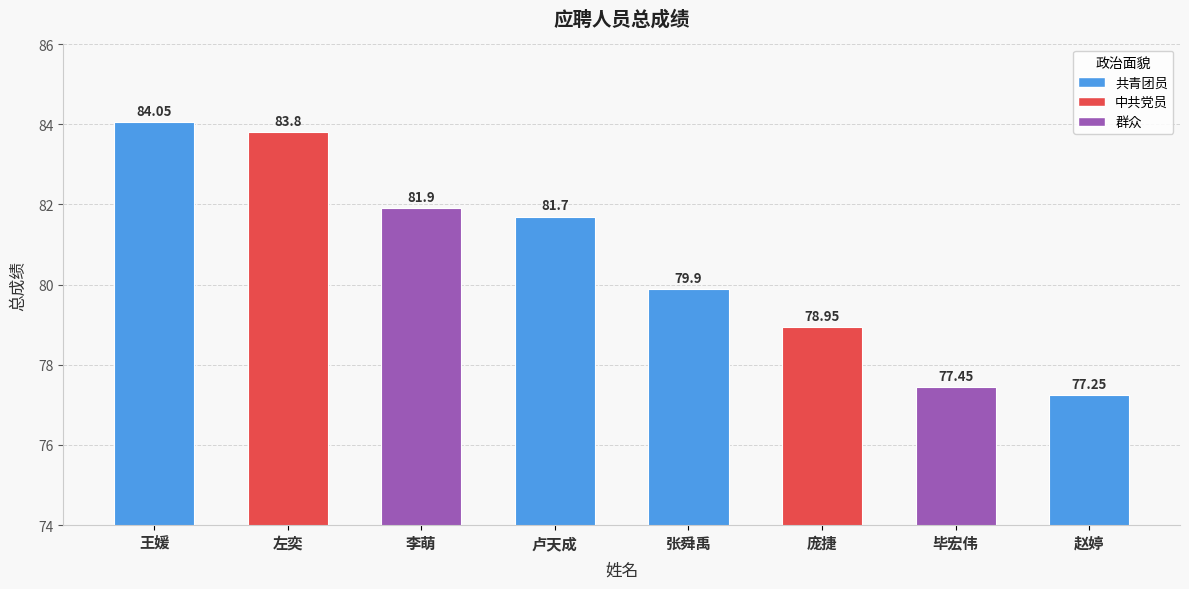

Rank the categories by value from lowest to highest.

赵婷, 毕宏伟, 庞捷, 张舜禹, 卢天成, 李萌, 左奕, 王媛